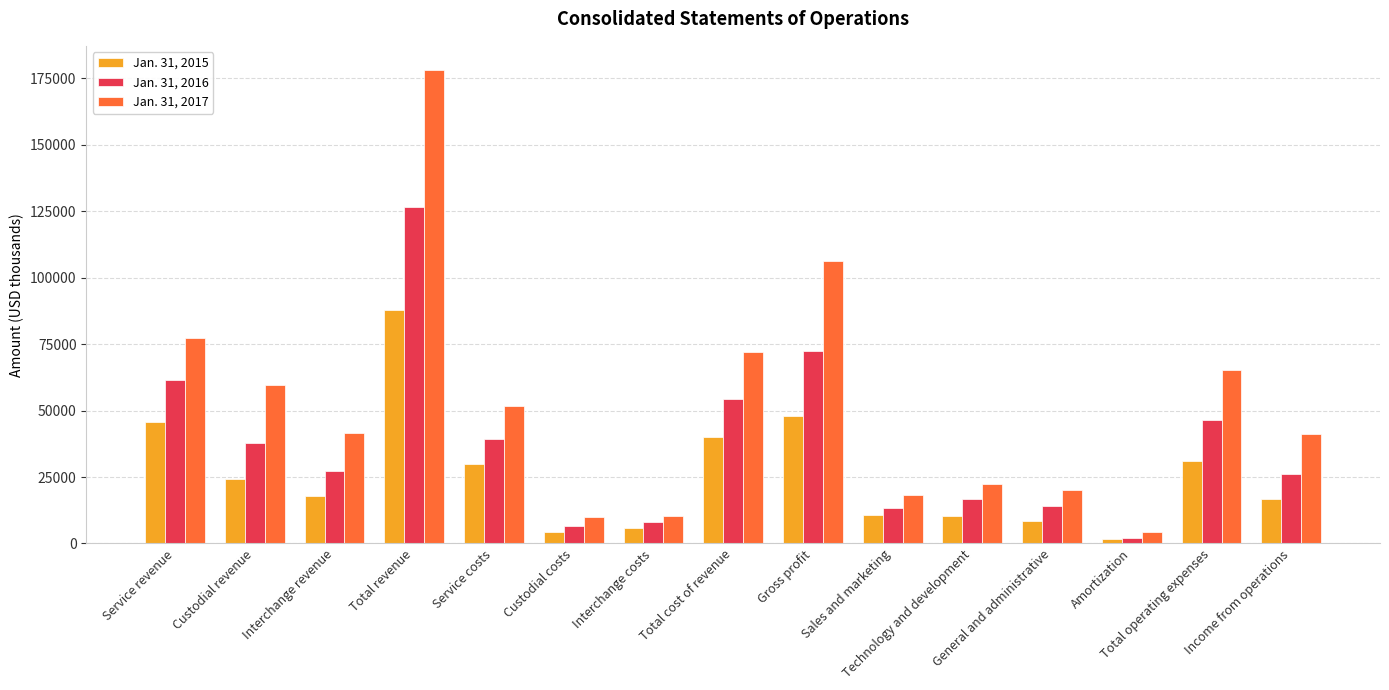

Where is Jan. 31, 2015 nearest to the value 44746?

Service revenue